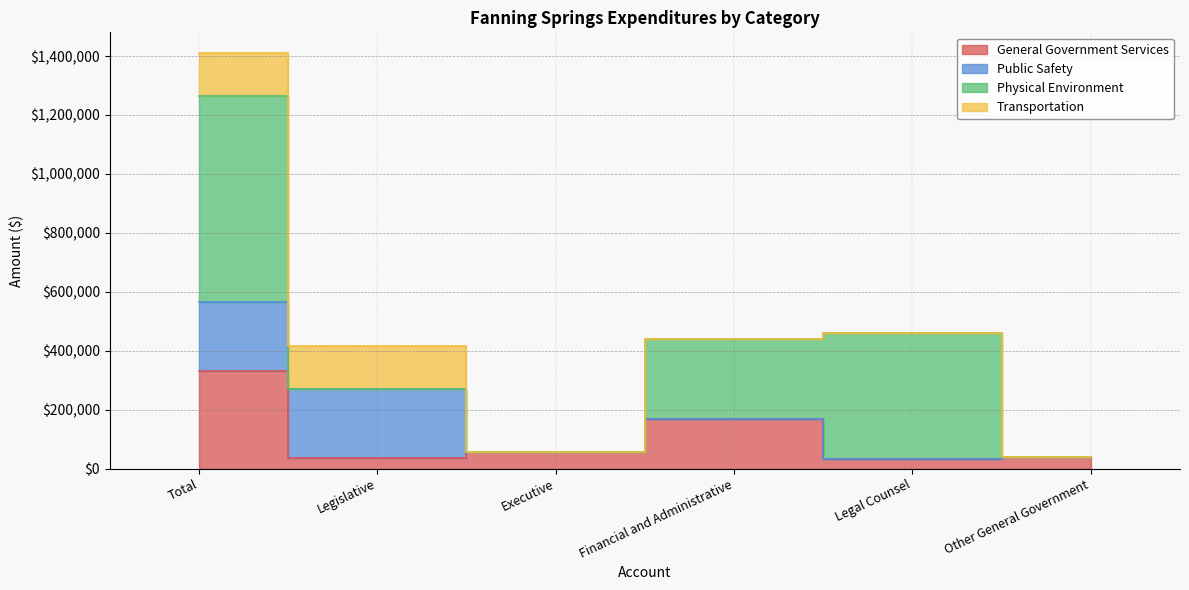

Where do Physical Environment and Transportation first cross each other?

Total and Legislative